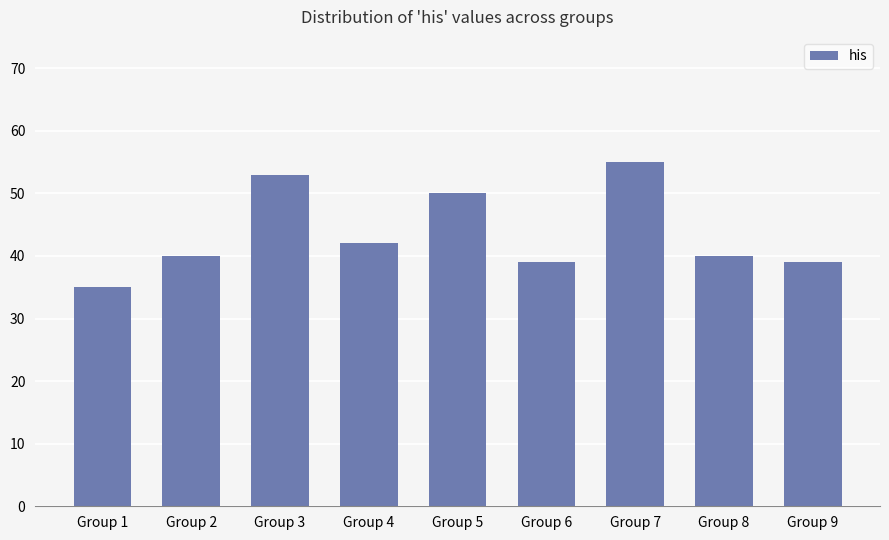

Where is the data nearest to the value 45?

Group 4